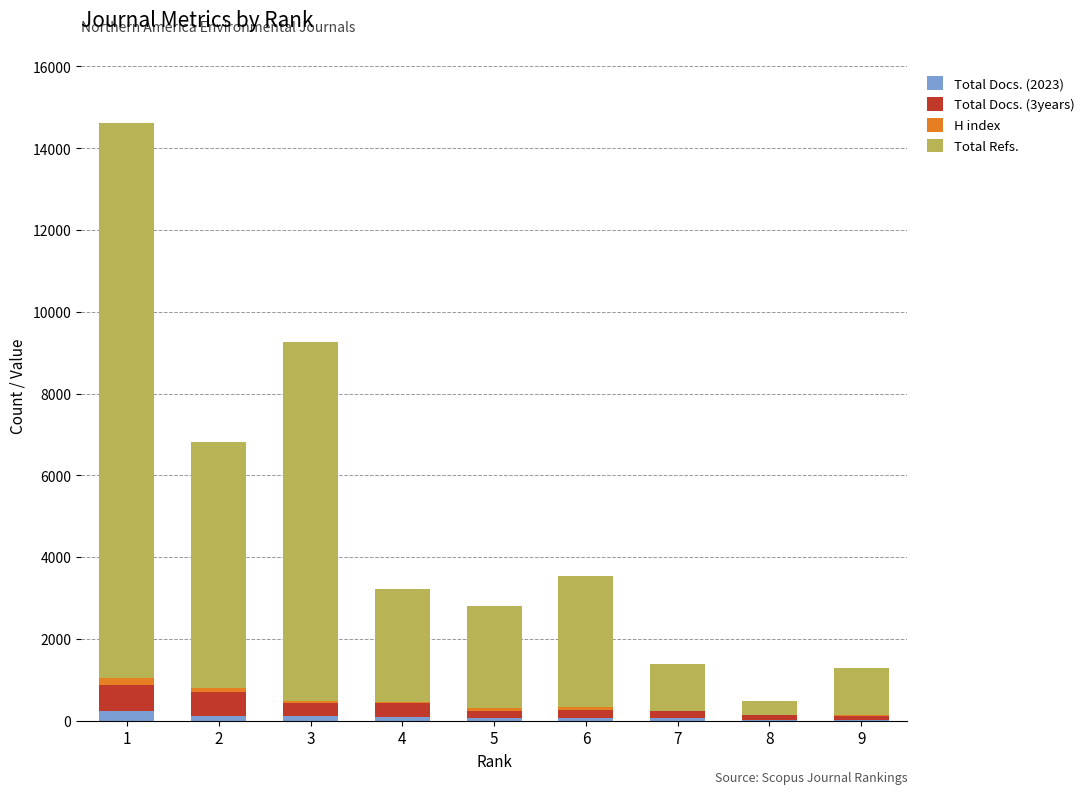

Are the bars horizontal?

No